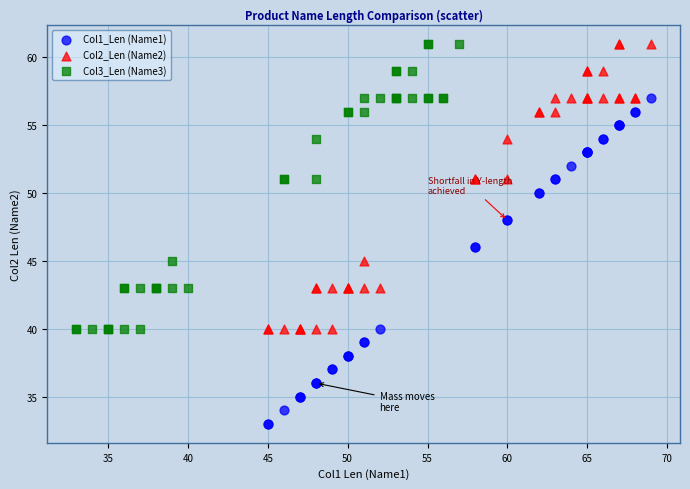

What are all the series names shown in the legend?

Col1_Len (Name1), Col2_Len (Name2), Col3_Len (Name3)